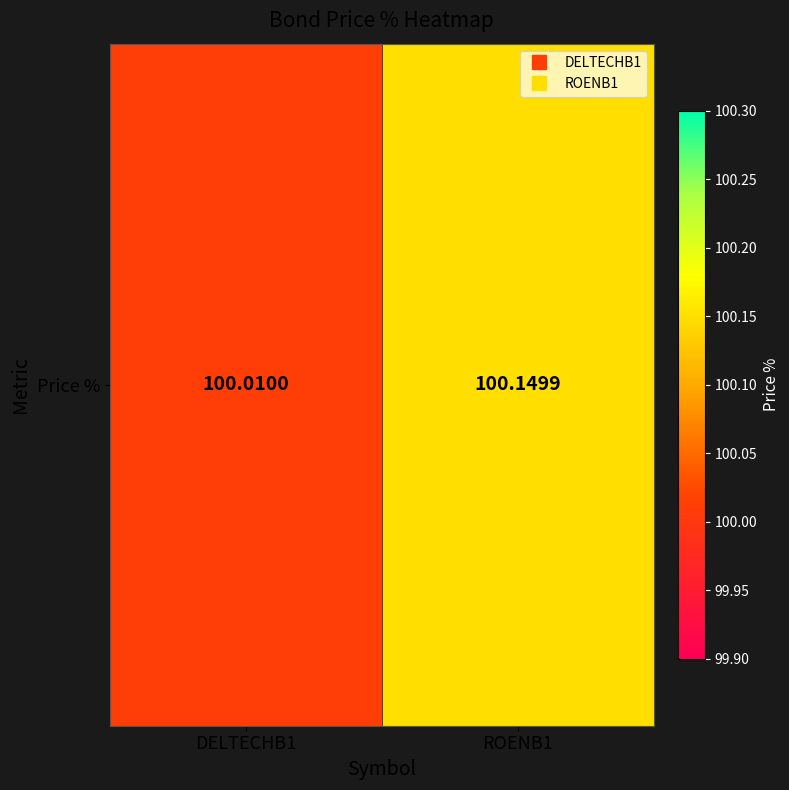

Rank the categories by value from highest to lowest.

ROENB1, DELTECHB1